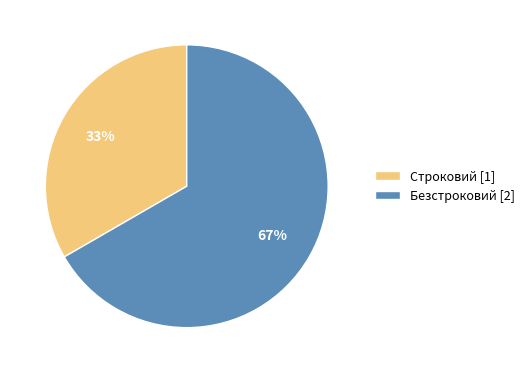

Which slice is the smallest?

Строковий